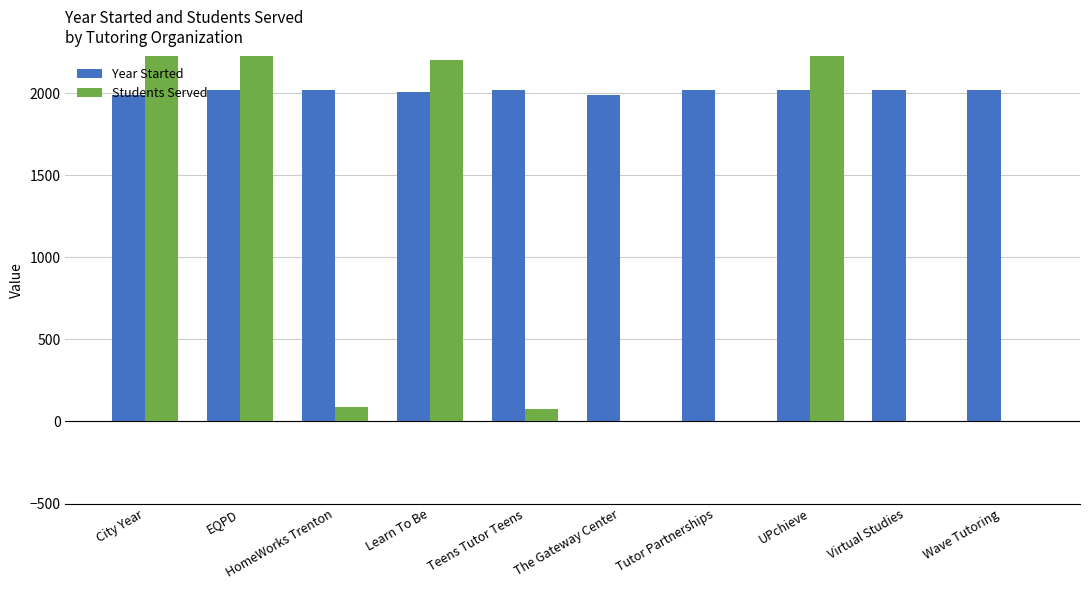

What is the average value of the Year Started series?

2012